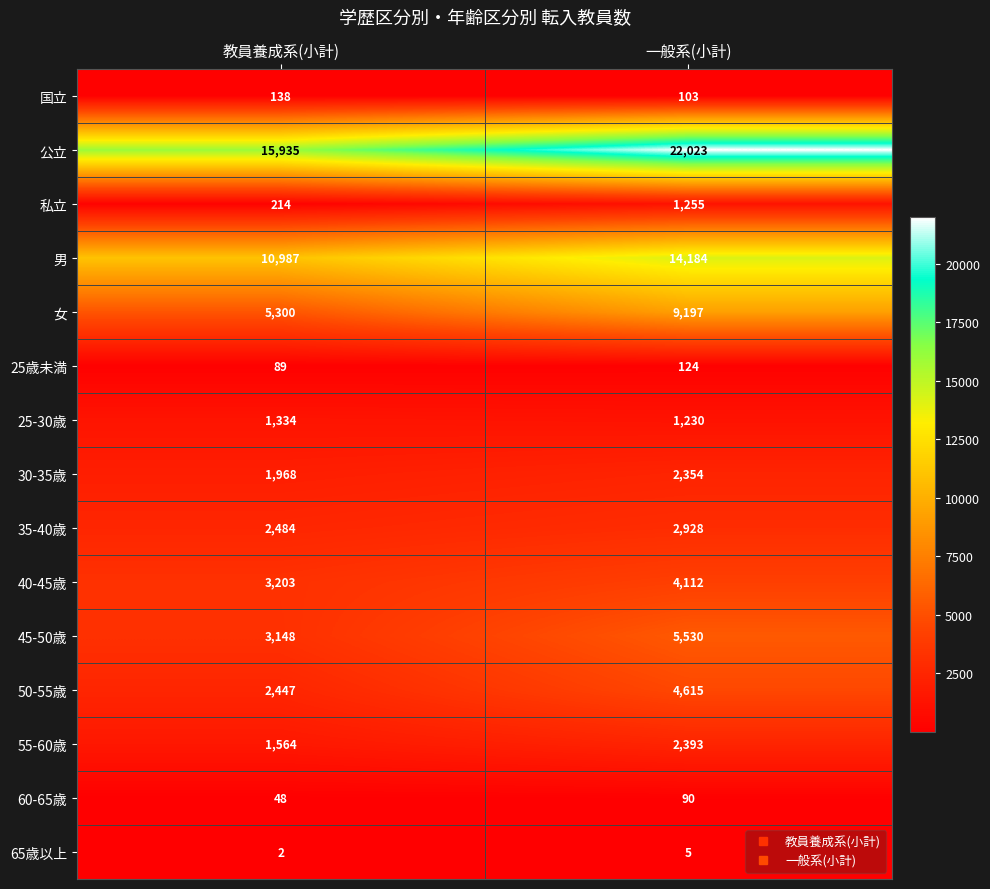

At 教員養成系(小計), list the series in order from smallest to largest.

65歳以上, 60-65歳, 25歳未満, 国立, 私立, 25-30歳, 55-60歳, 30-35歳, 50-55歳, 35-40歳, 45-50歳, 40-45歳, 女, 男, 公立